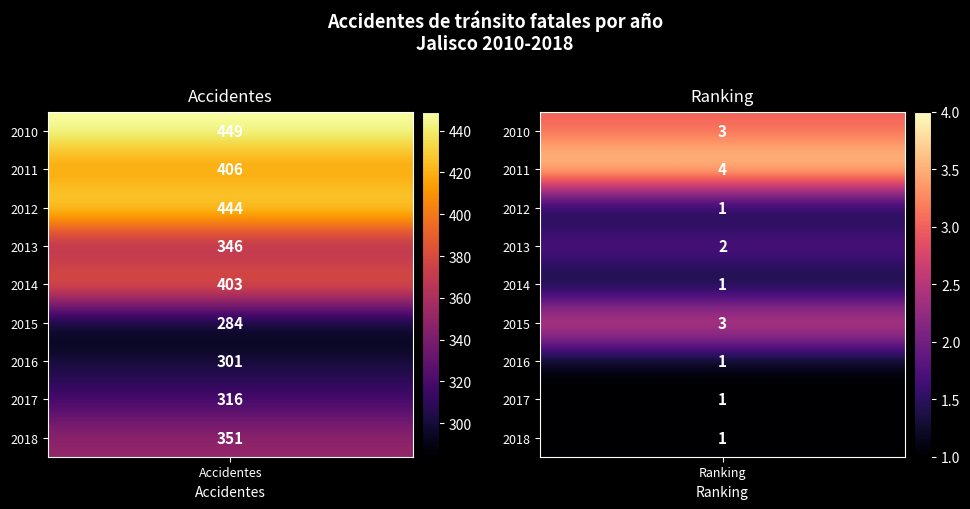

Rank the series by their maximum value, from lowest to highest.

2015, 2016, 2017, 2013, 2018, 2014, 2011, 2012, 2010